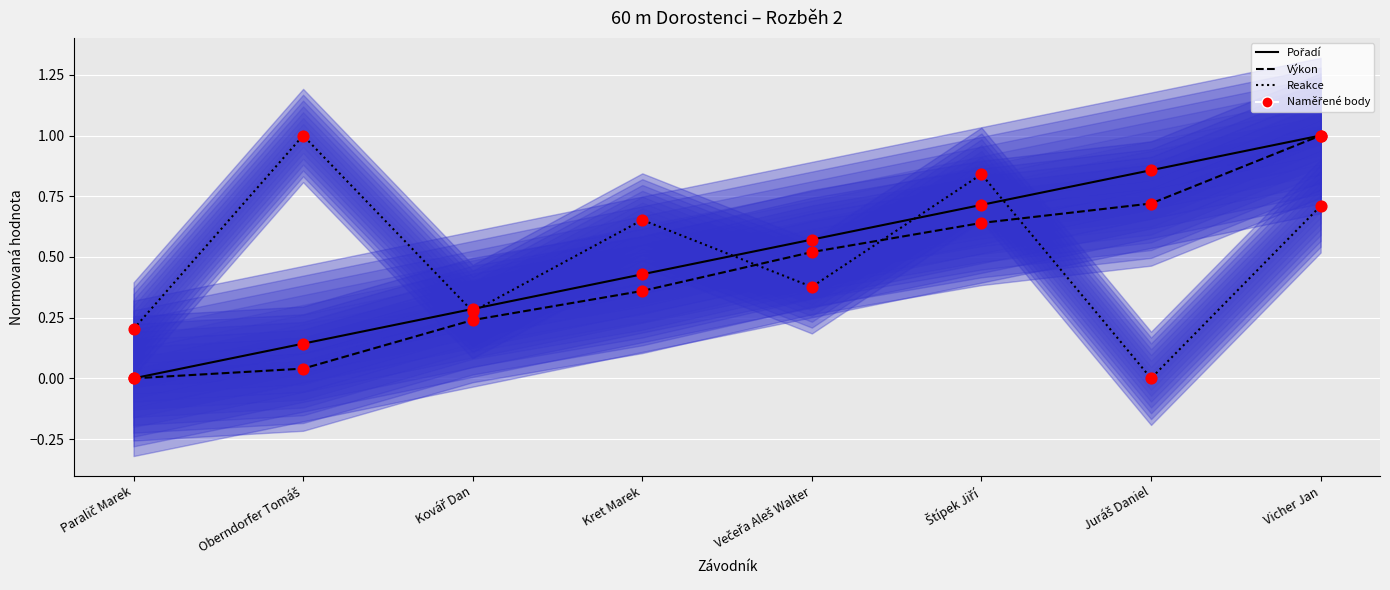

Is the value of Pořadí (body) at Štípek Jiří greater than the value of Pořadí at Oberndorfer Tomáš?

Yes